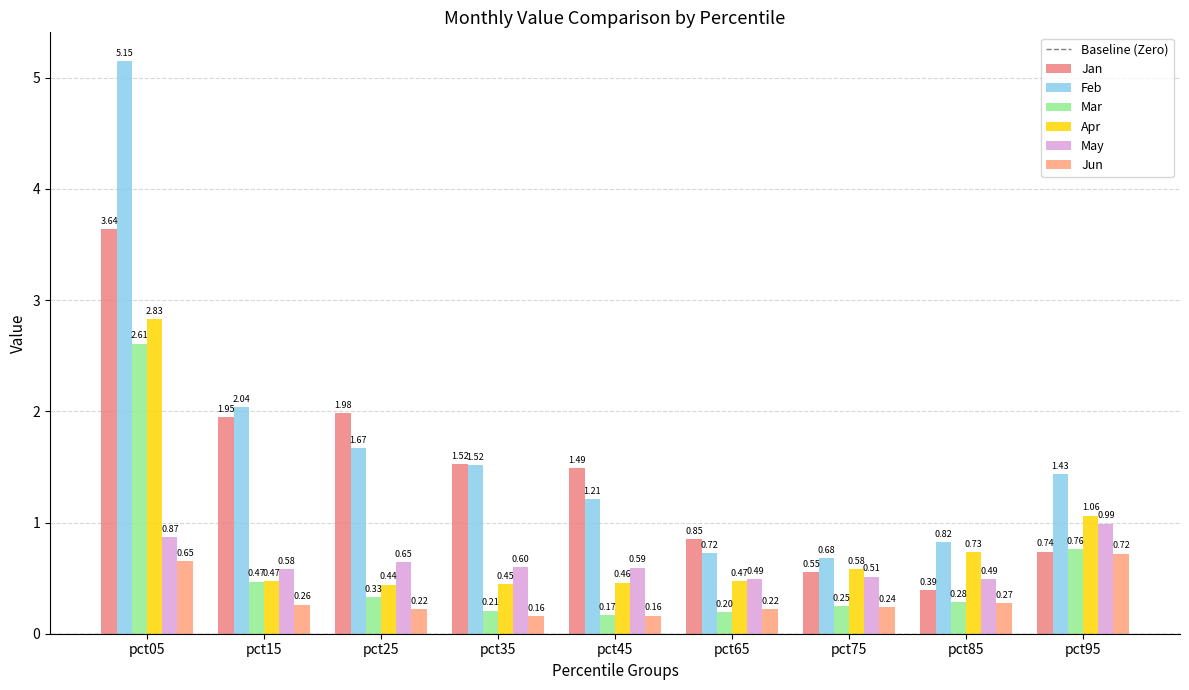

At which label does Feb reach its peak?

pct05